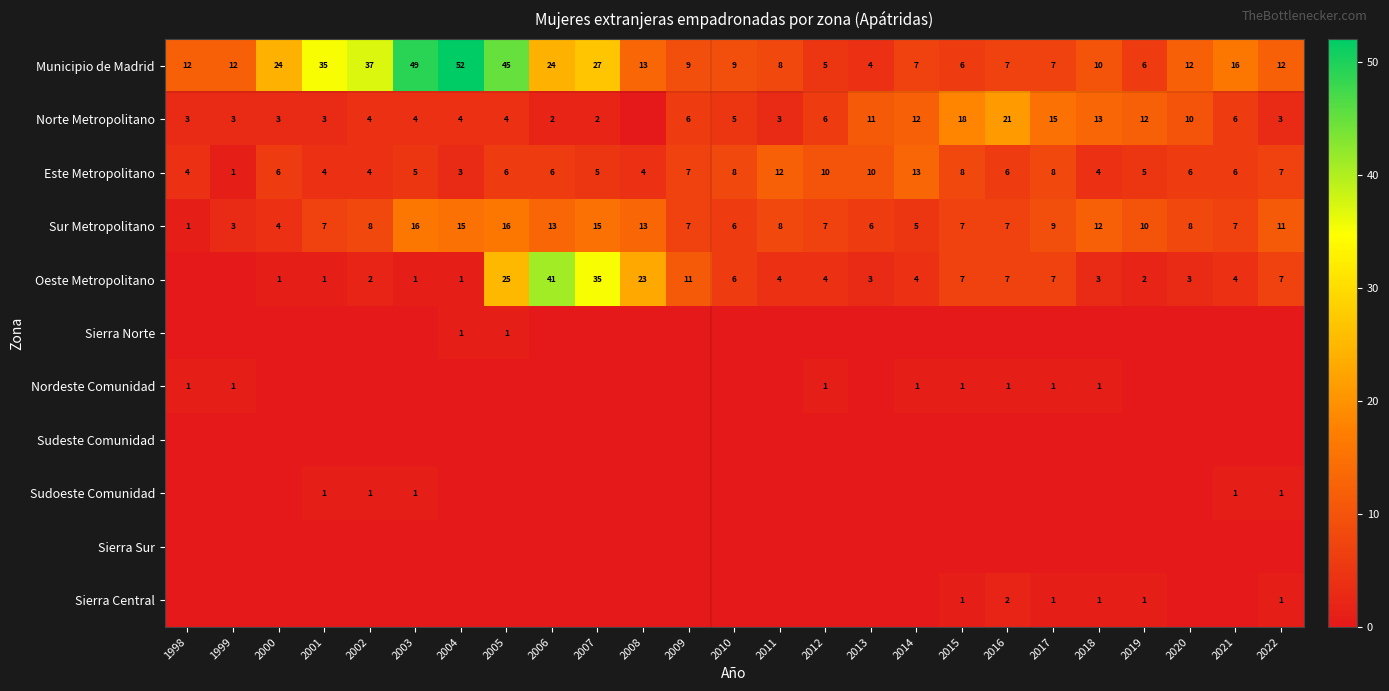

At 1999, list the series in order from smallest to largest.

Oeste Metropolitano, Sierra Norte, Sudeste Comunidad, Sudoeste Comunidad, Sierra Sur, Sierra Central, Este Metropolitano, Nordeste Comunidad, Norte Metropolitano, Sur Metropolitano, Municipio de Madrid